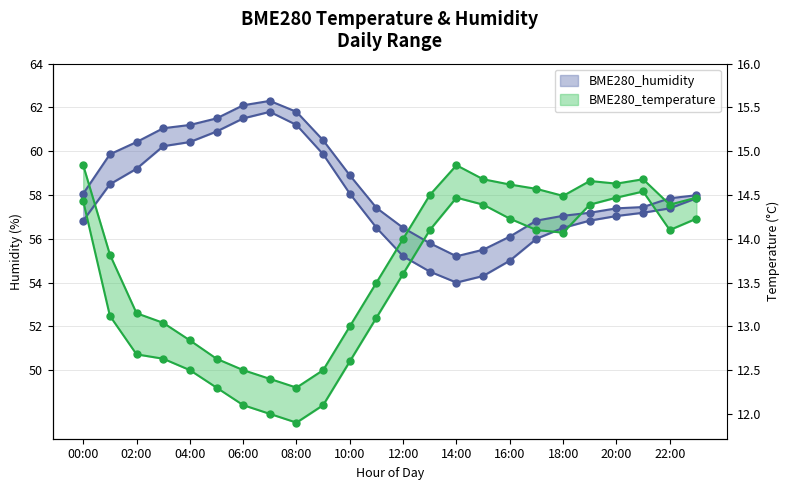

What is the sum of the BME280_humidity_lower values at 04:00 and 00:00?

117.2